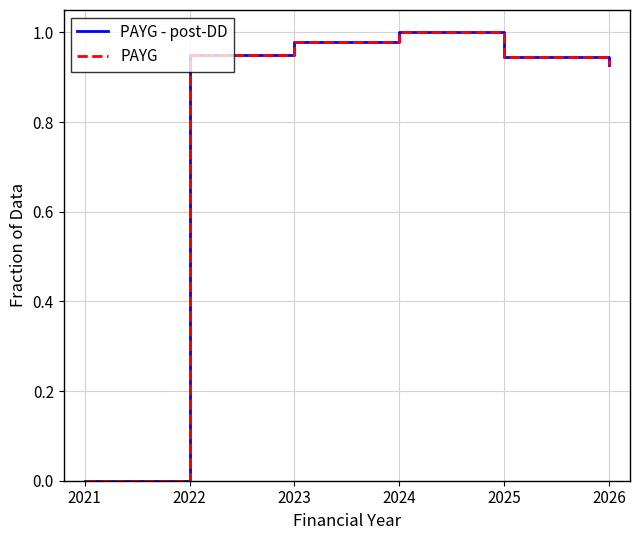

True or false: PAYG - post-DD and PAYG cross at least once.

False